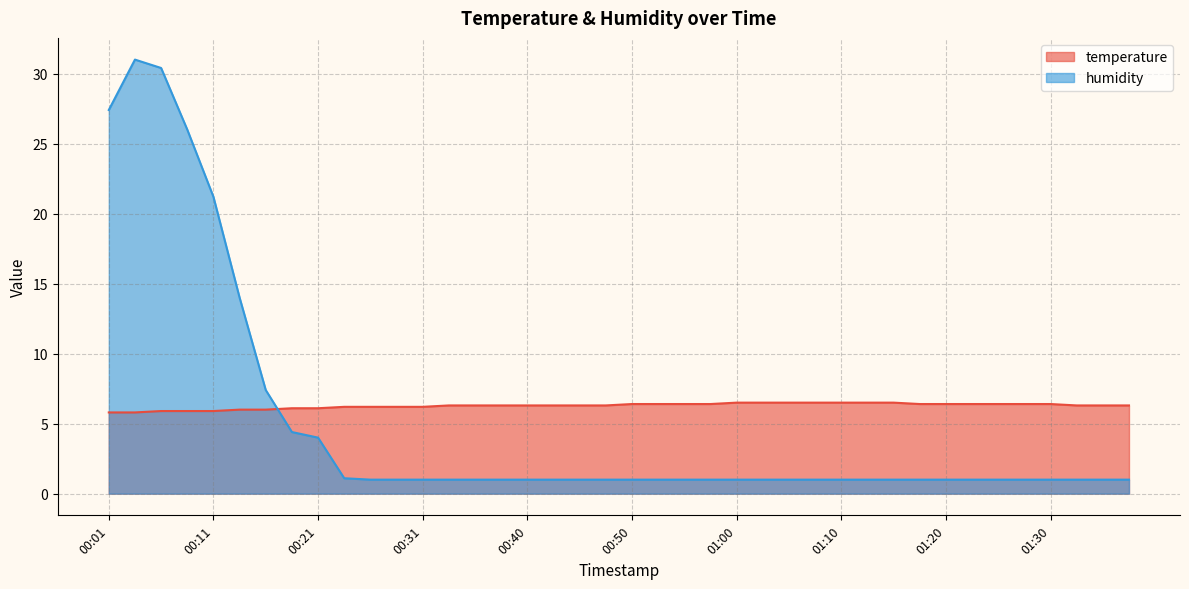

Reading left to right, transcribe all the data shown in this chart.

temperature: 5.8	5.8	5.9	5.9	5.9	6.0	6.0	6.1	6.1	6.2	6.2	6.2	6.2	6.3	6.3	6.3	6.3	6.3	6.3	6.3	6.4	6.4	6.4	6.4	6.5	6.5	6.5	6.5	6.5	6.5	6.5	6.4	6.4	6.4	6.4	6.4	6.4	6.3	6.3	6.3
humidity: 27.4	31.0	30.4	26.0	21.2	14.0	7.4	4.4	4.0	1.1	1.0	1.0	1.0	1.0	1.0	1.0	1.0	1.0	1.0	1.0	1.0	1.0	1.0	1.0	1.0	1.0	1.0	1.0	1.0	1.0	1.0	1.0	1.0	1.0	1.0	1.0	1.0	1.0	1.0	1.0